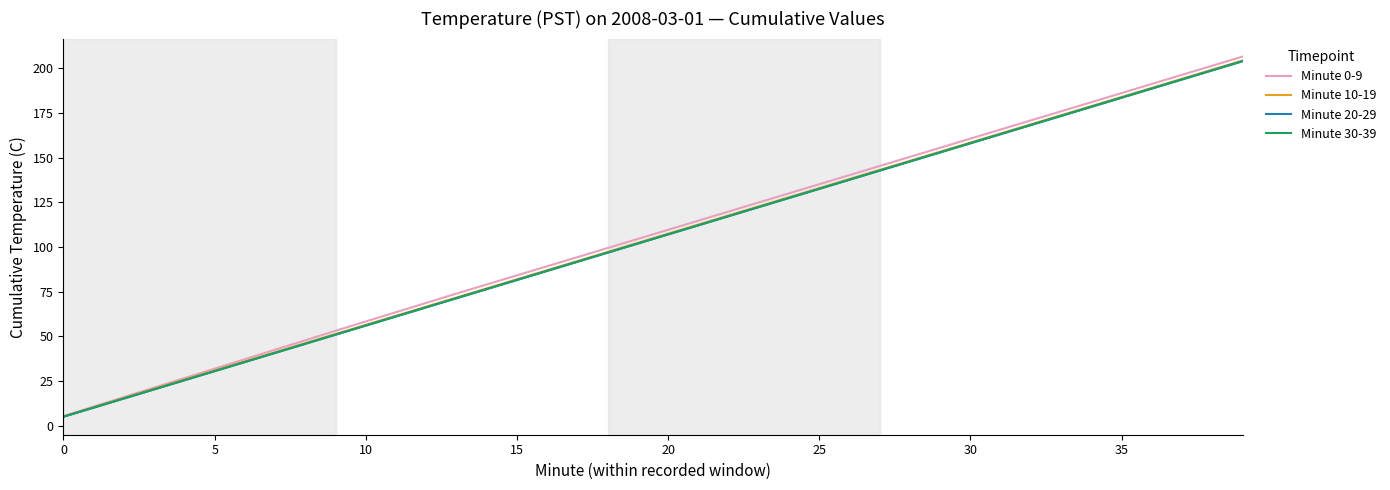

Does the chart display data point markers on the line(s)?

No